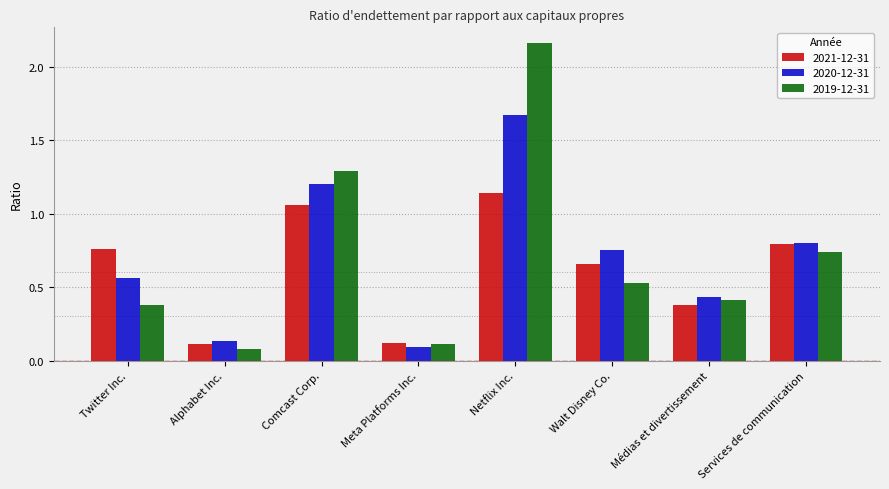

What are all the series names shown in the legend?

2021-12-31, 2020-12-31, 2019-12-31